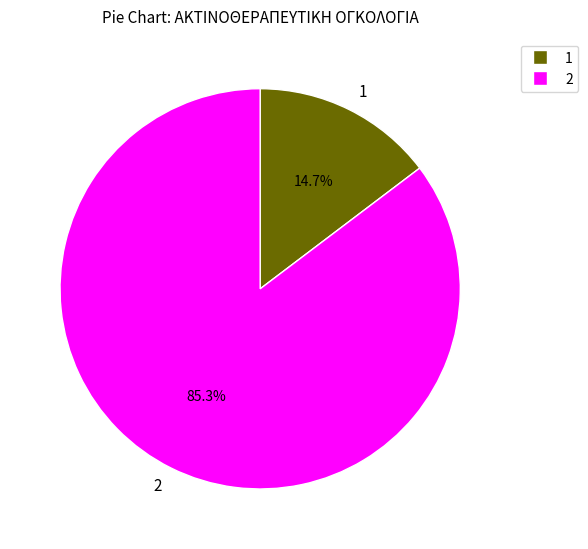

Rank the categories by value from lowest to highest.

1, 2